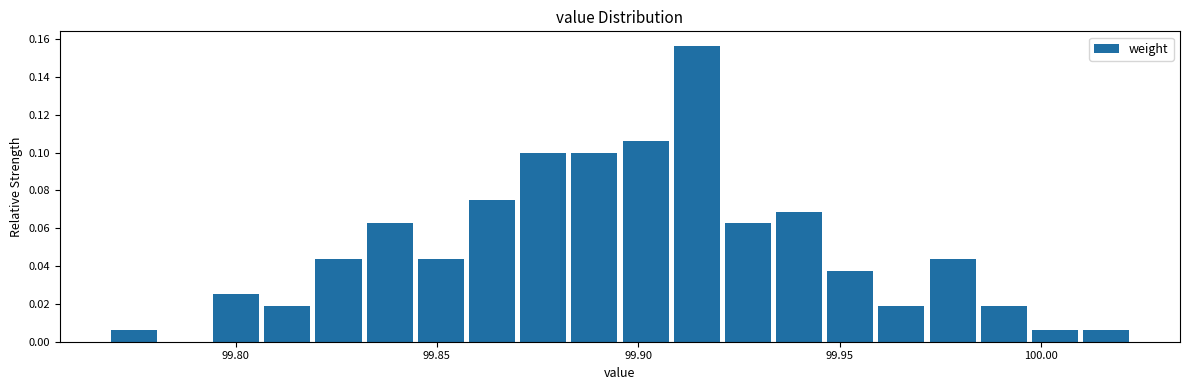

Around what value on the x-axis is the tallest bar? Give the approximate position of its centre, as read against the axis.

99.915